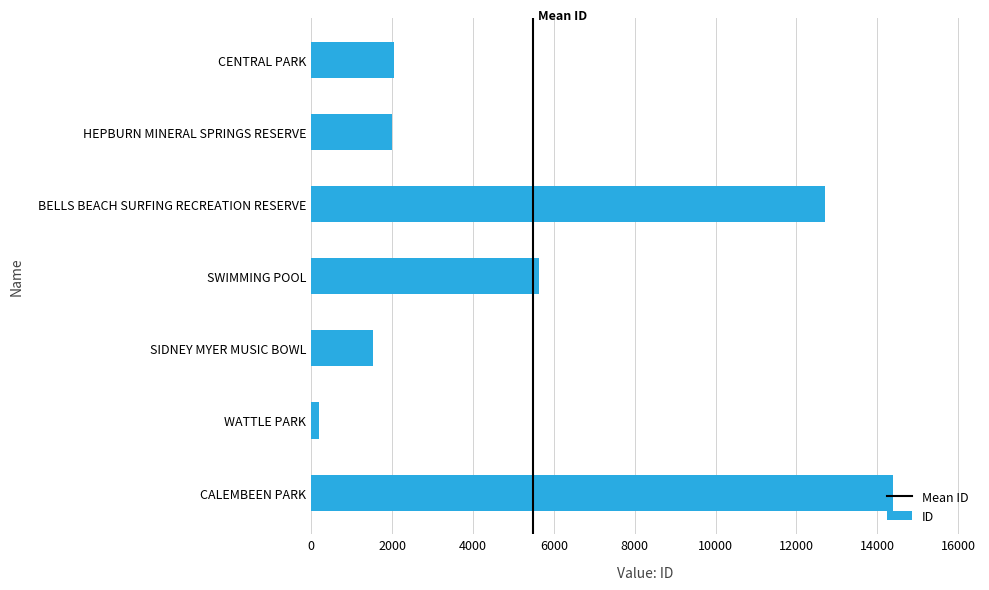

What is the greatest value displayed?

14382